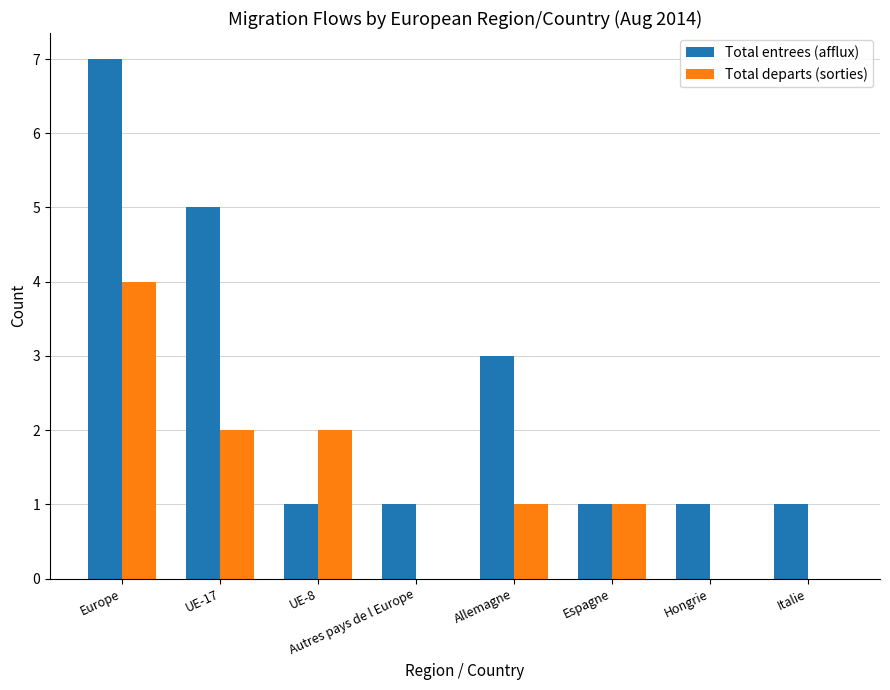

At which category does the chart reach its peak across all series?

Europe